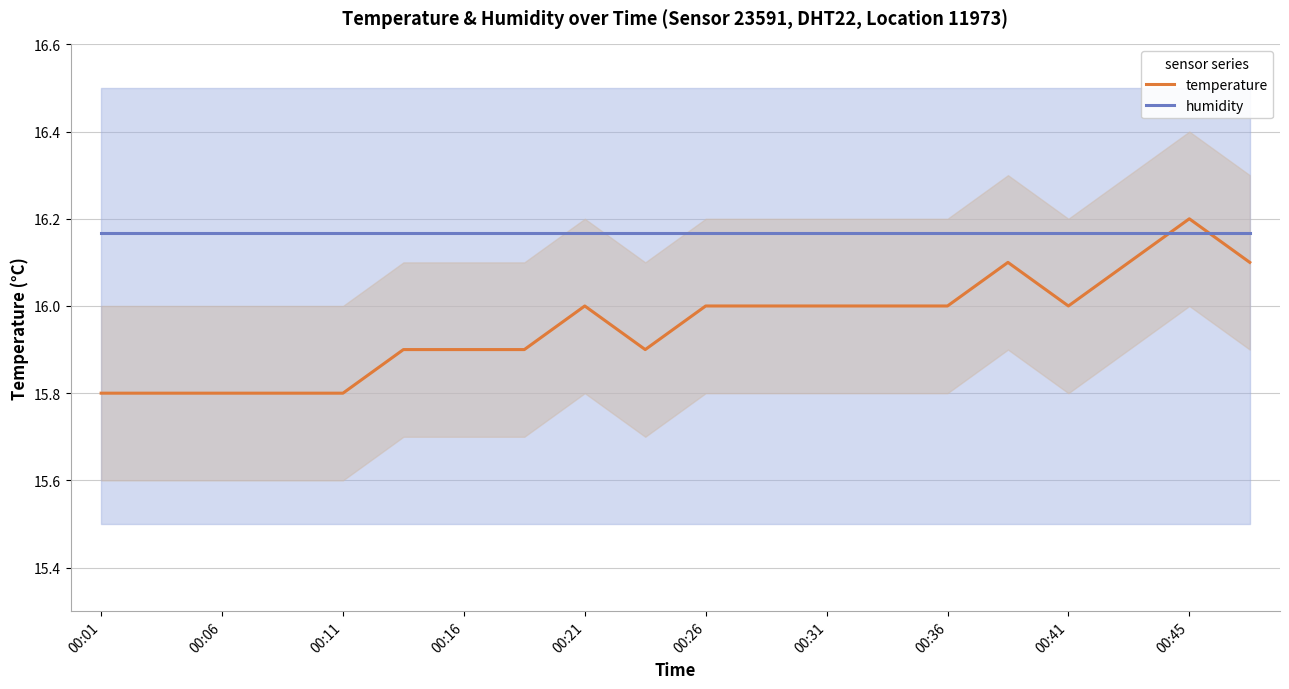

True or false: humidity has a value of 23.1 at 00:21.

False